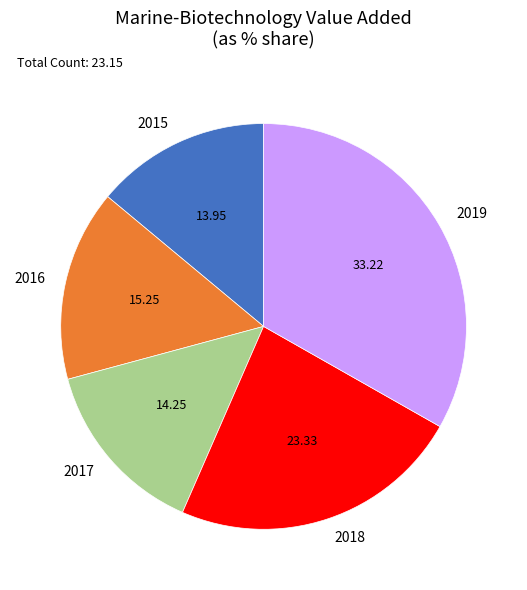

Approximately how many times larger is the value at 2017 compared to 2016?

0.9